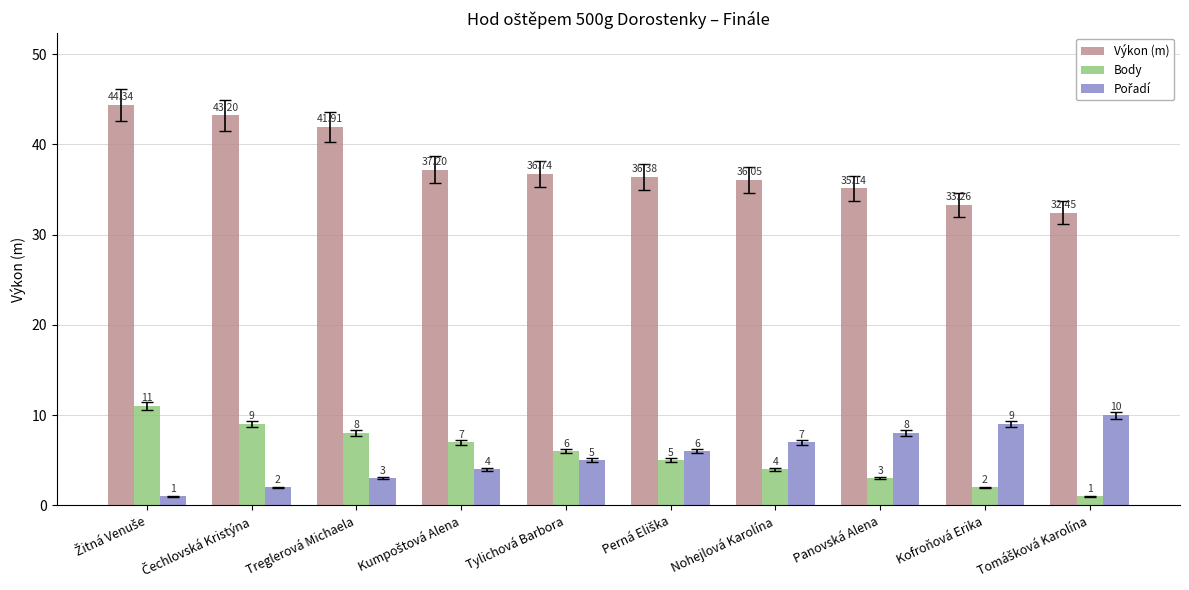

What is the value of the Body bar at the 10th from the left?

1.0